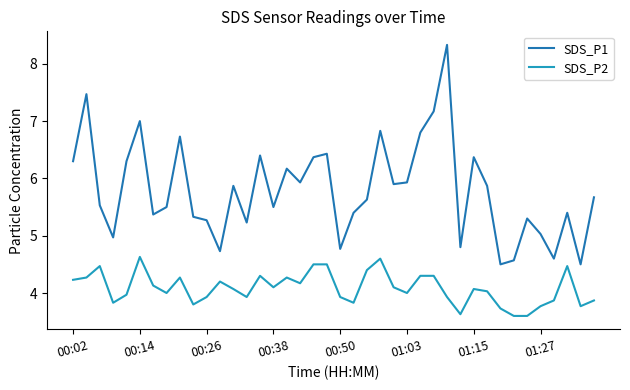

Which series has the widest spread of values?

SDS_P1